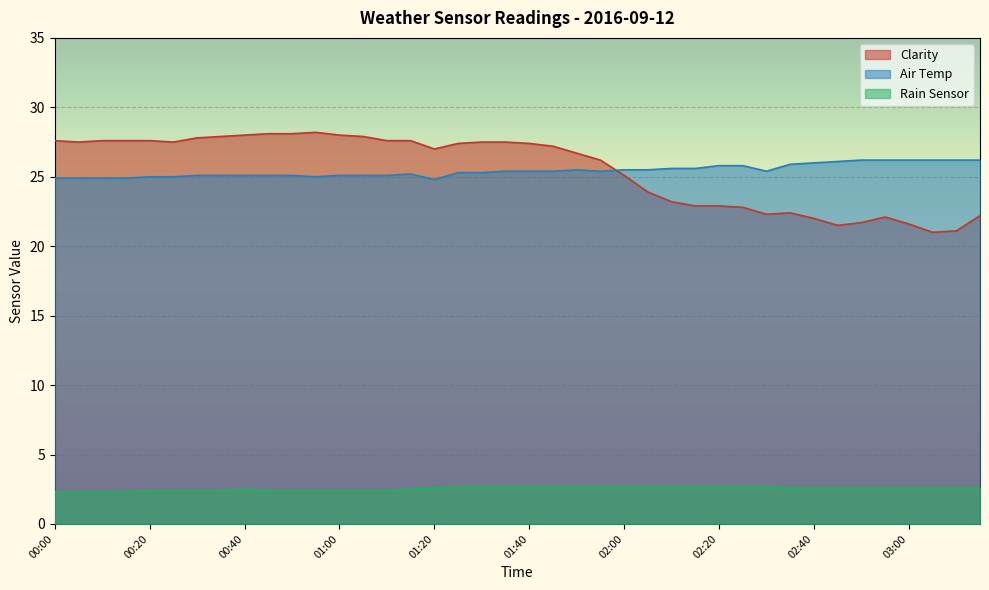

Rank the series by their maximum value, from highest to lowest.

Clarity, Air Temp, Rain Sensor